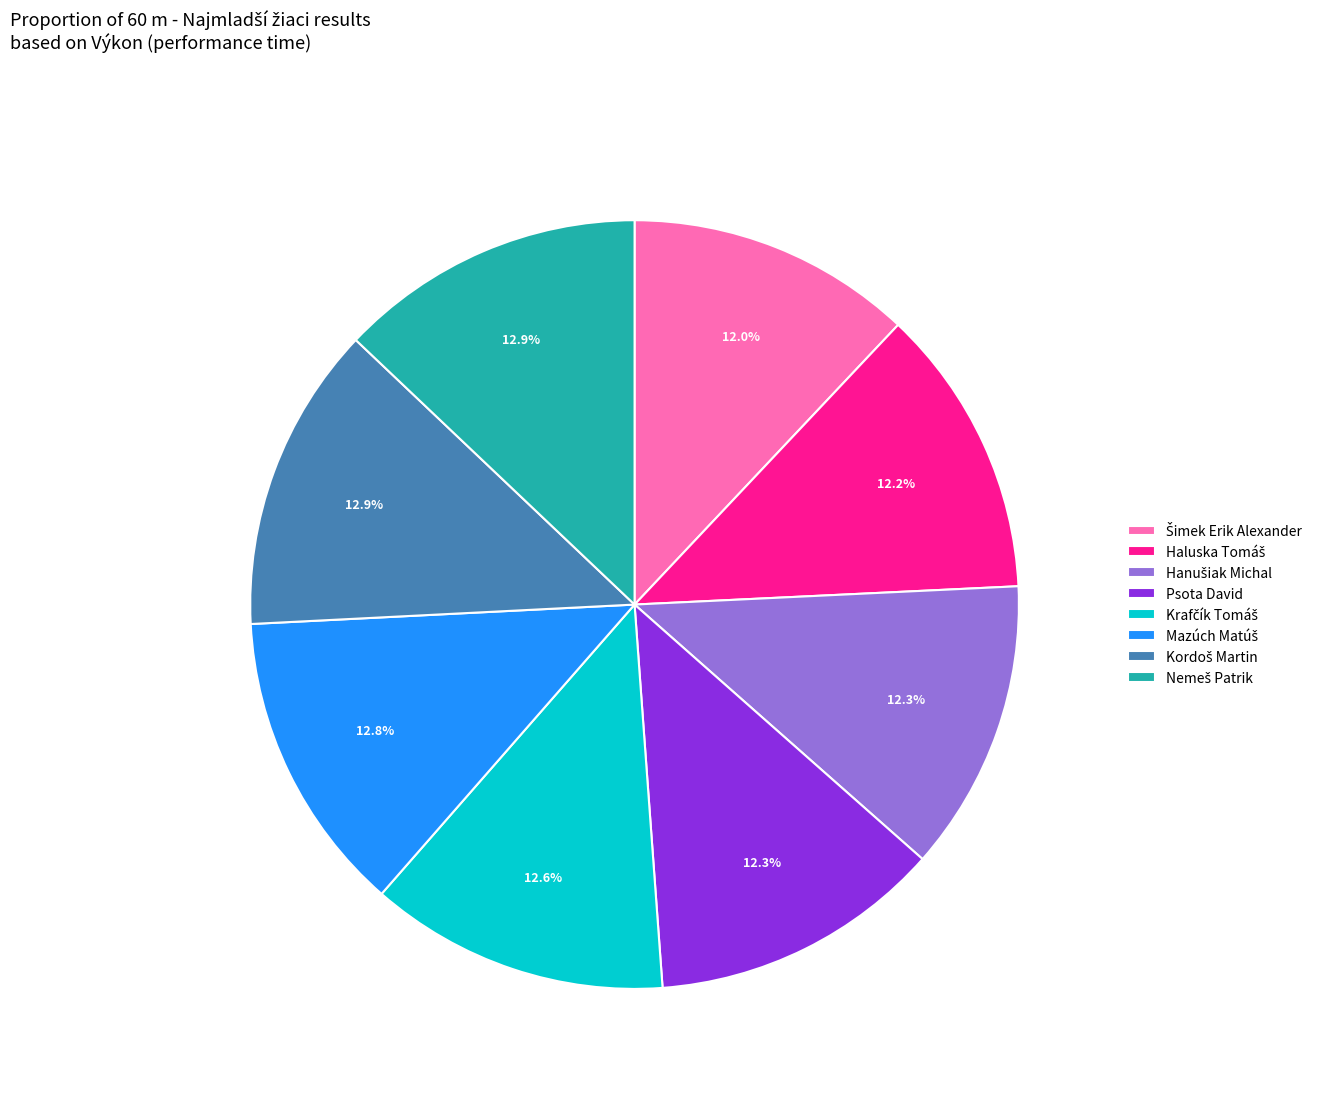

What portion of the pie excludes Psota David?

87.7%